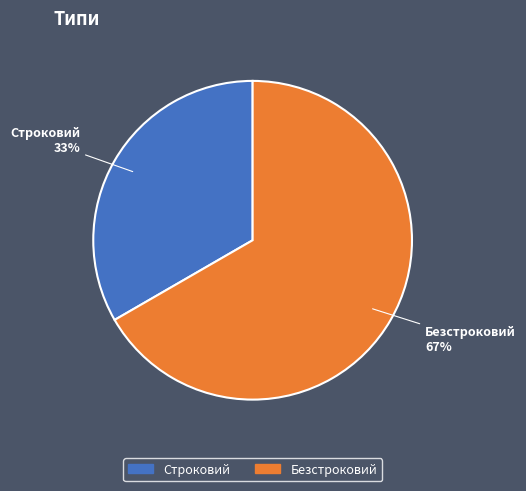

Which has a higher value, Строковий or Безстроковий?

Безстроковий